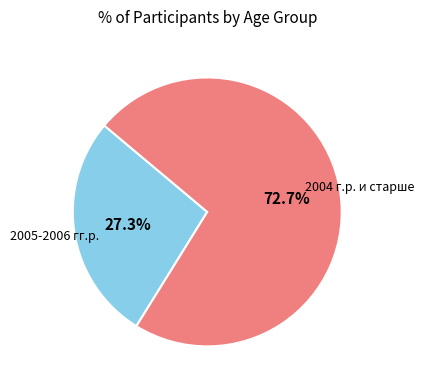

True or false: 2005-2006 гг.р. accounts for 36% of the total.

False